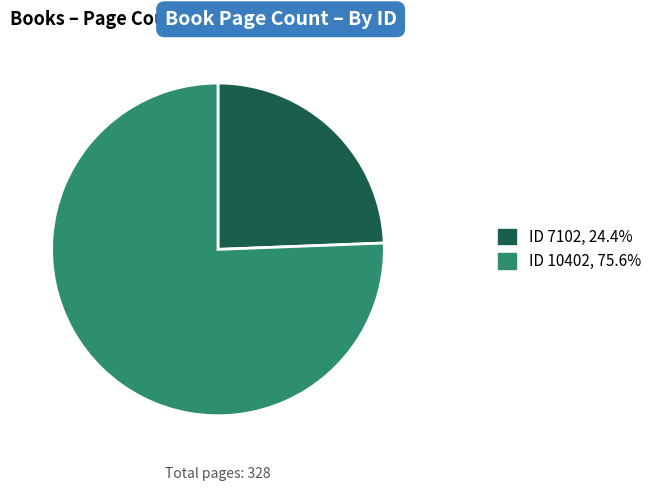

Is ID 10402, 75.6% the majority of the pie?

Yes